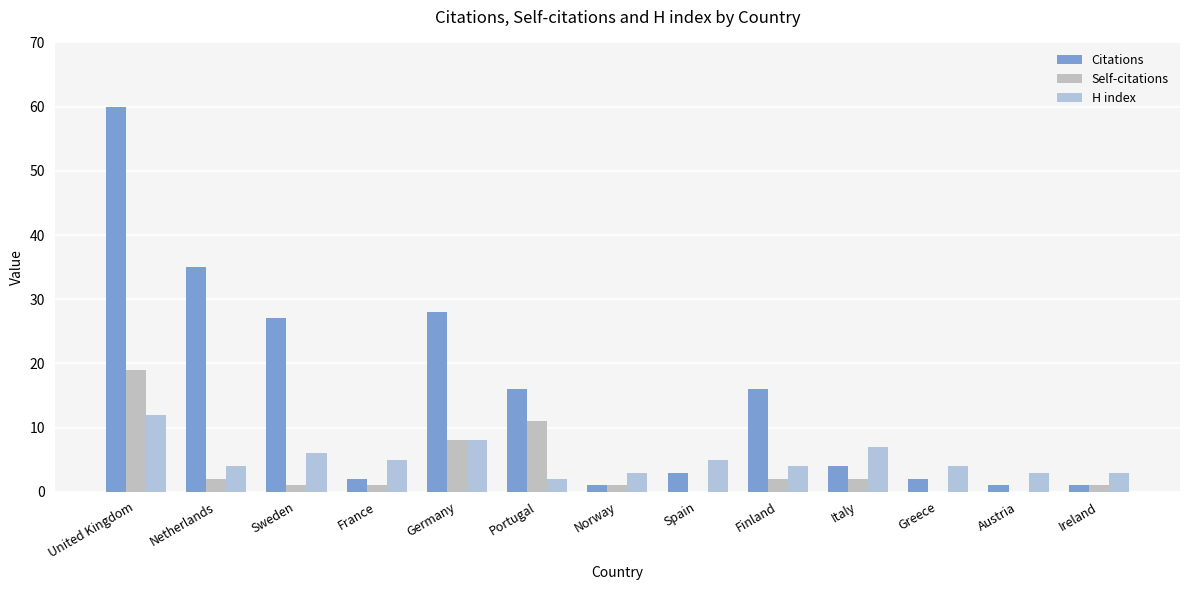

The Citations series shows 2 at Ireland. True or false?

False